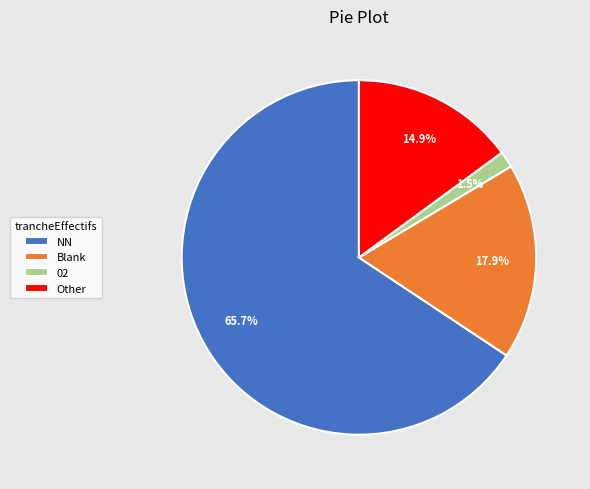

What is the largest slice in the pie chart?

NN